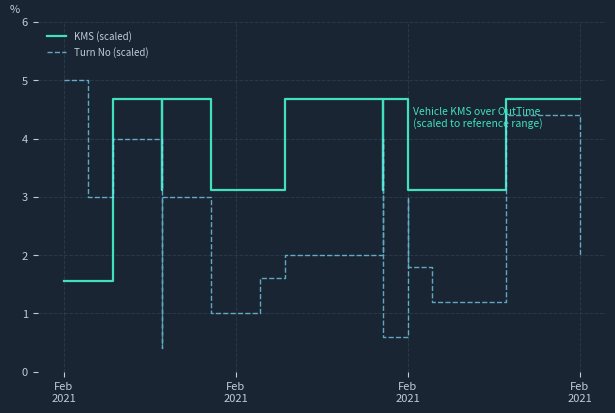

At which label does KMS (scaled) first exceed 3?

Feb
2021